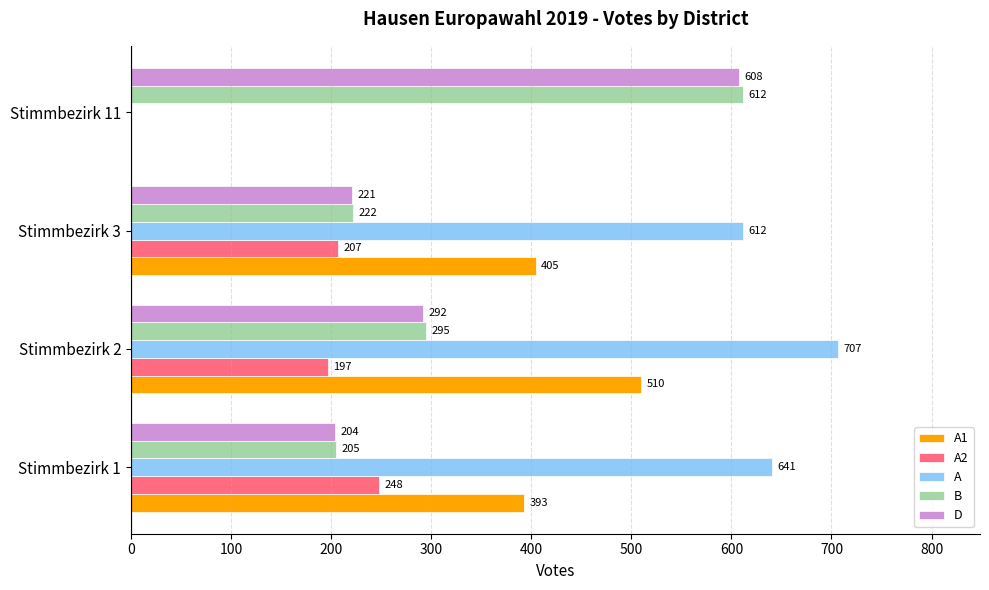

At which label is A closest to 353?

Stimmbezirk 3